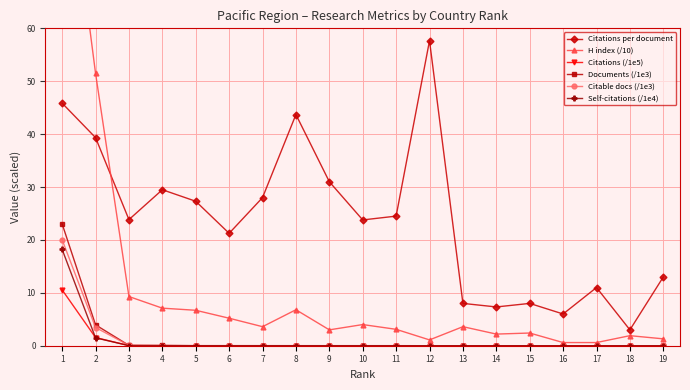

How many data points in H index (/10) are less than 3?

7